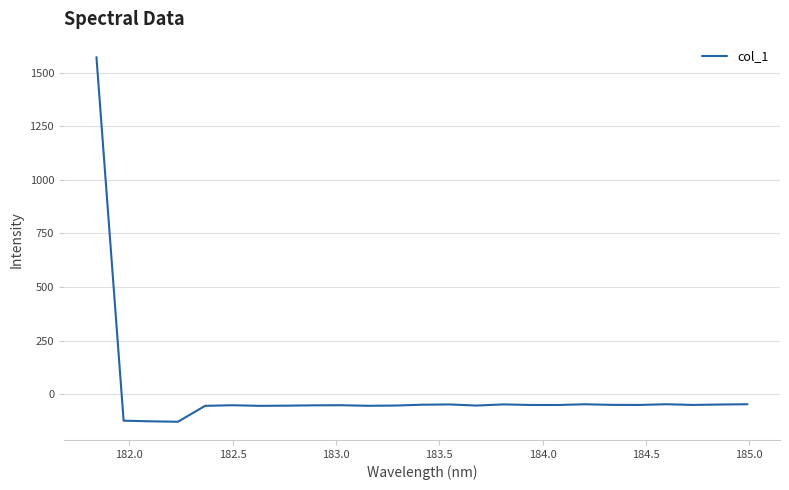

What is the greatest value displayed?

1572.4